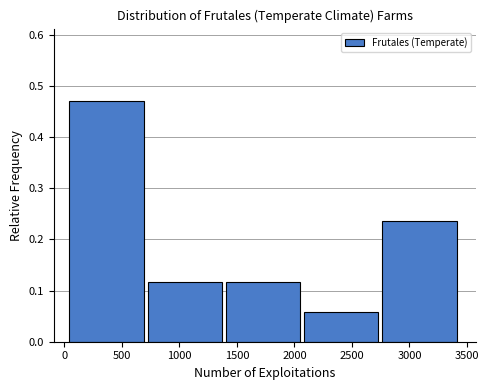

Which range on the x-axis has the tallest bar?

50 to 700